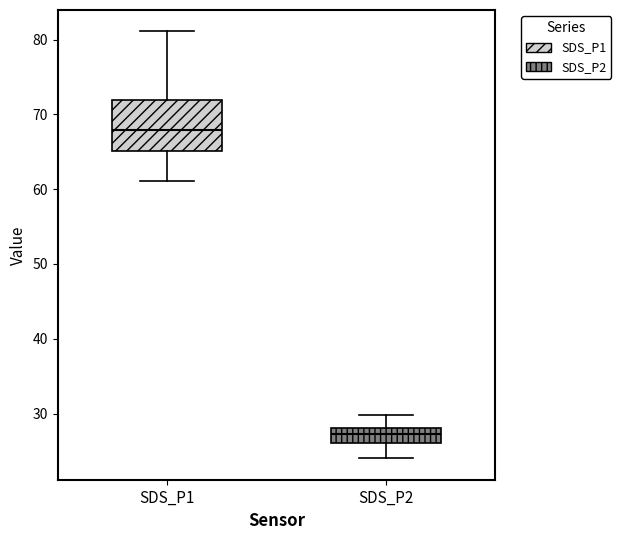

Reading left to right, transcribe this box plot: for each box, give where its median line is, the range the box spans, and where its two whiskers end, as read against the y-axis. The values are not printed on the chart, so give them approximately, as read against the axis.

SDS_P1: median 68, box 65 to 72, whiskers 61 to 81
SDS_P2: median 27, box 26 to 28, whiskers 24 to 30